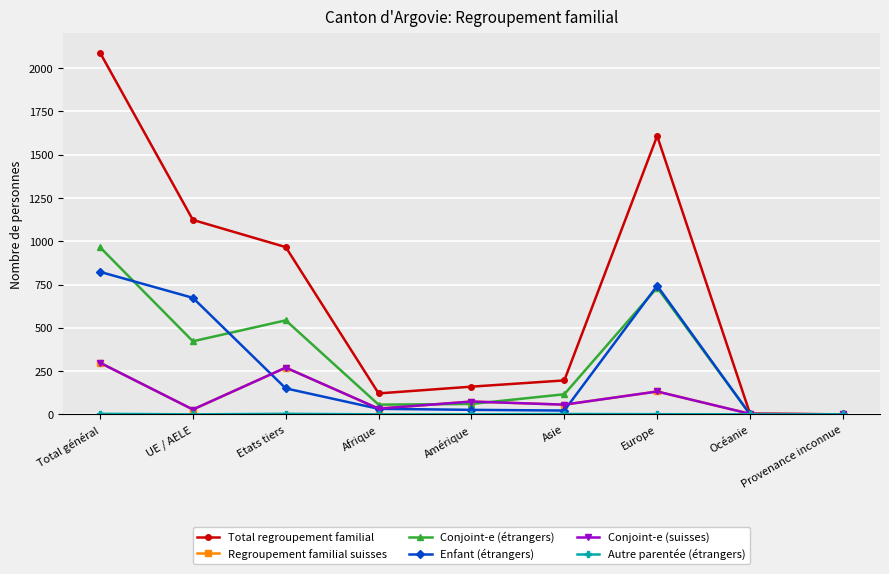

Is this an area chart (filled region under the line)?

No